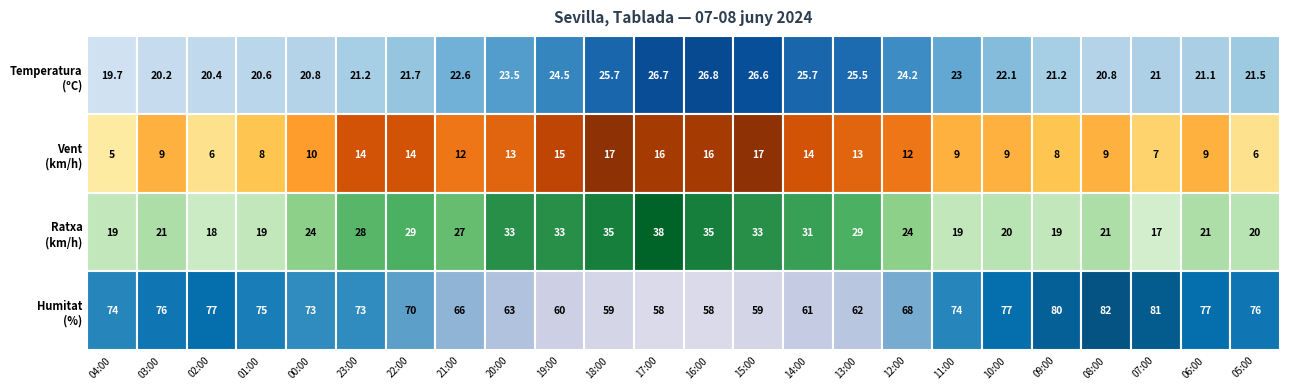

At which category is the sum across all series the highest?

17:00